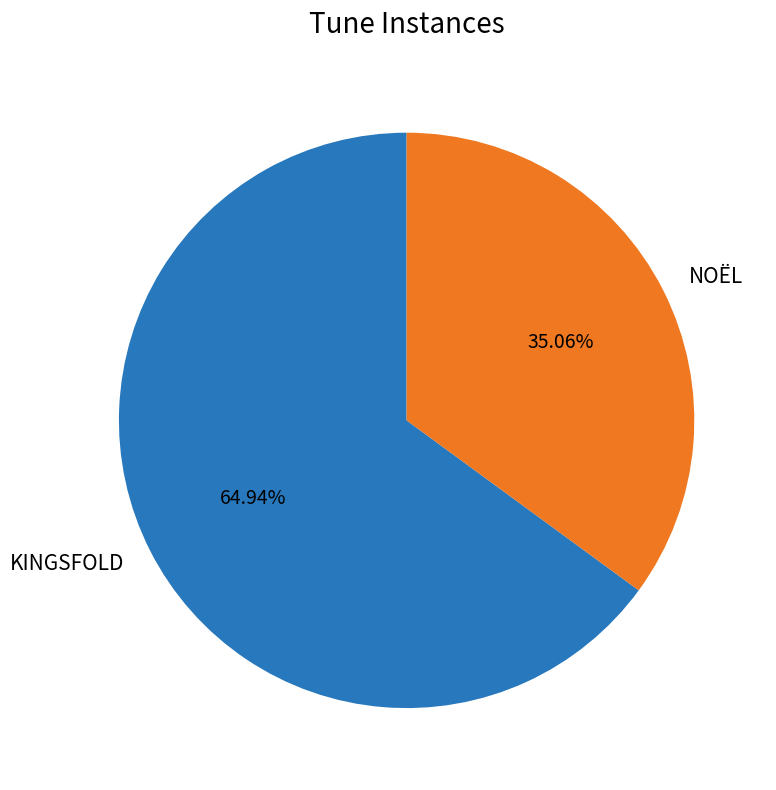

What is the ratio of the value at KINGSFOLD to the value at NOËL?

1.9